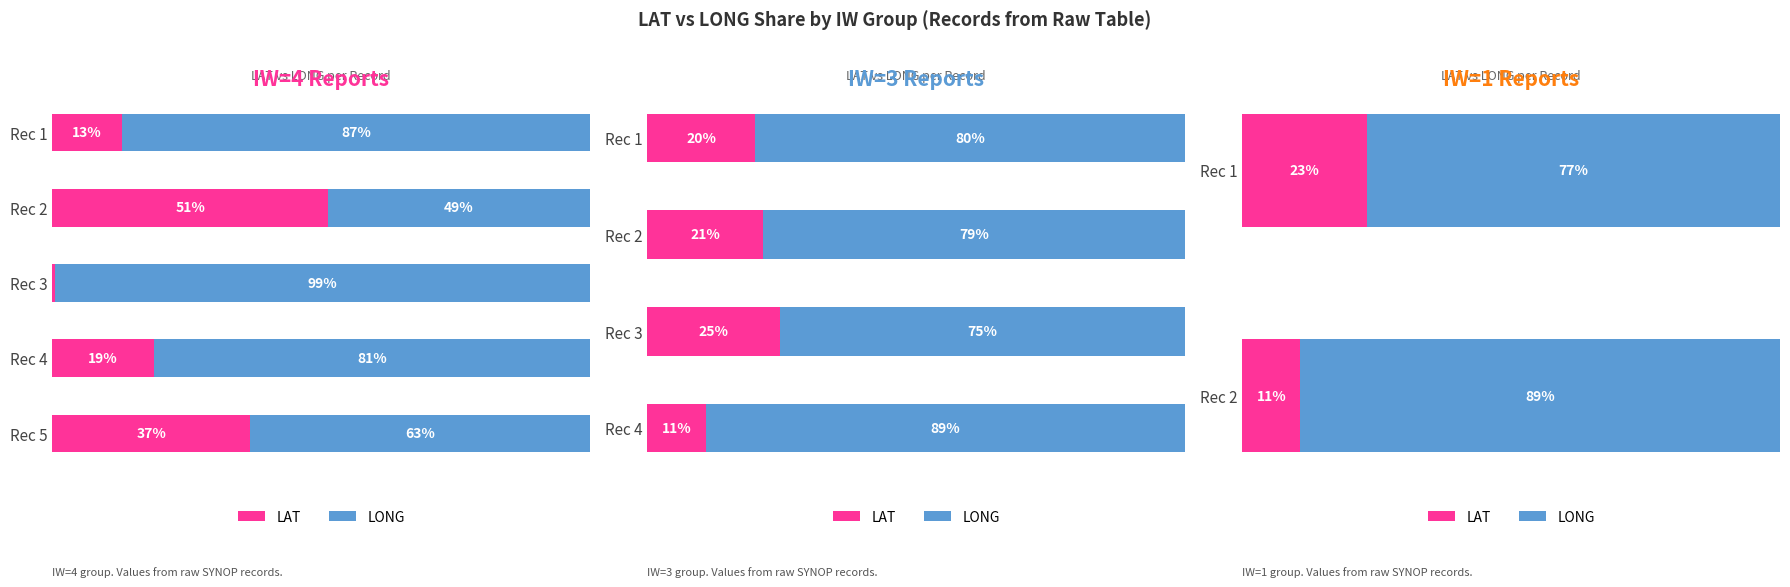

What are all the series names shown in the legend?

LAT, LONG